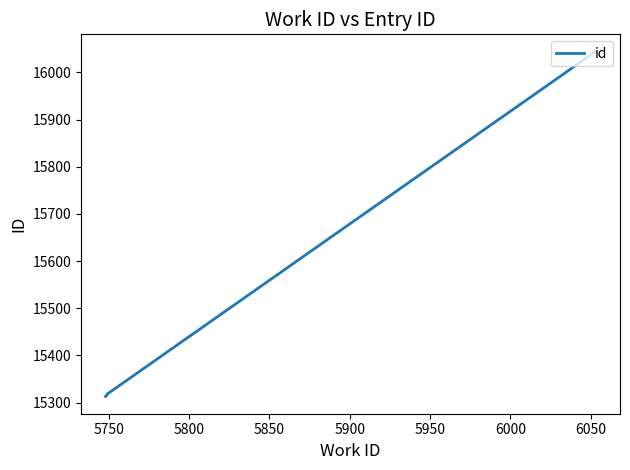

How many lines are shown in the chart?

1